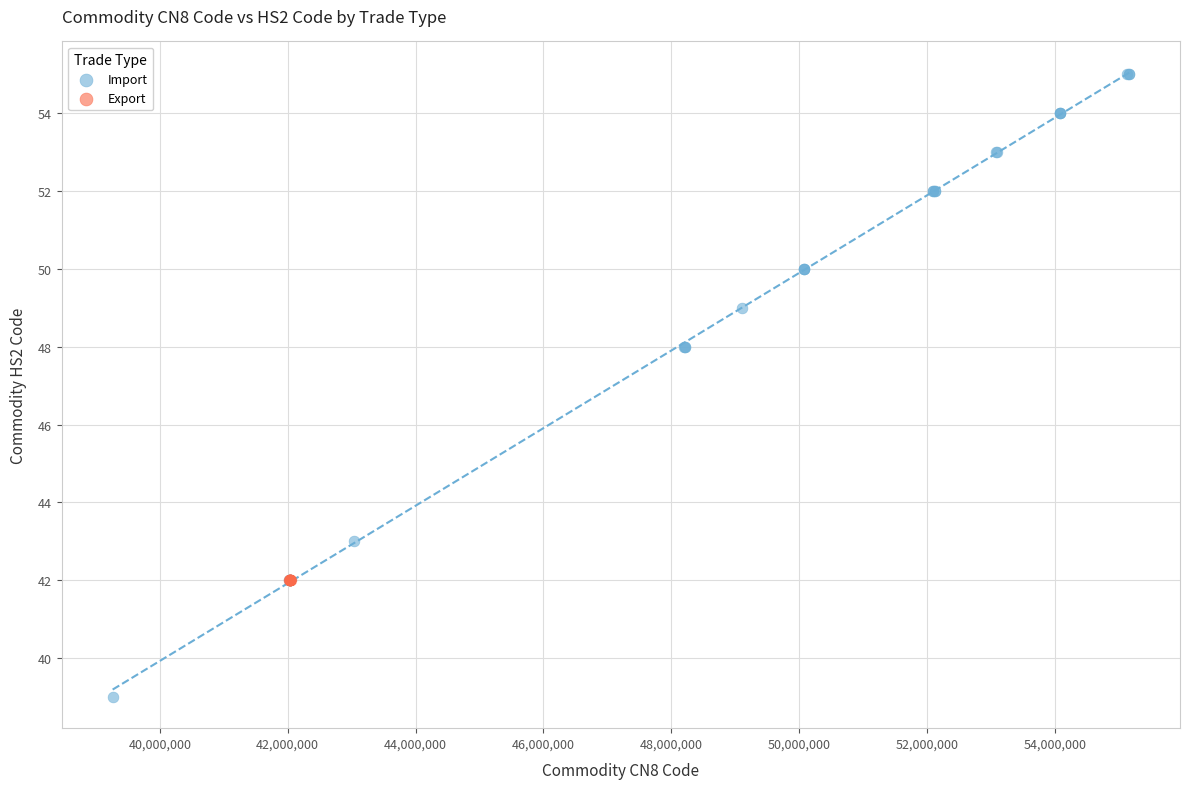

Which series reaches the minimum Y coordinate?

Import